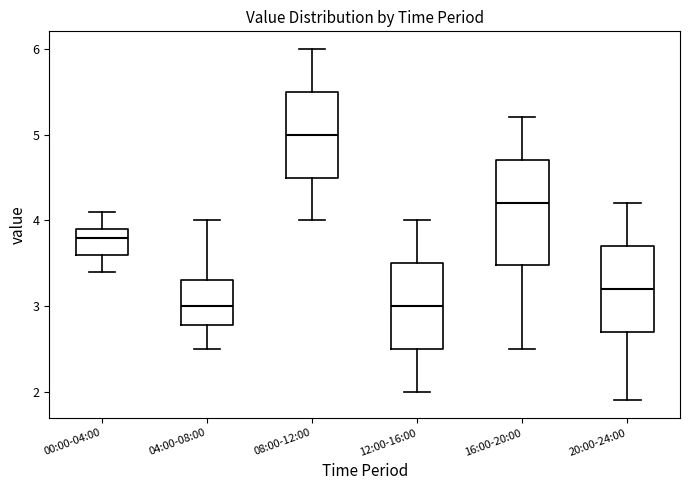

Where is the lower edge of the box for 00:00-04:00 on the y-axis? The values are not printed on the chart, so give them approximately, as read against the axis.

3.6